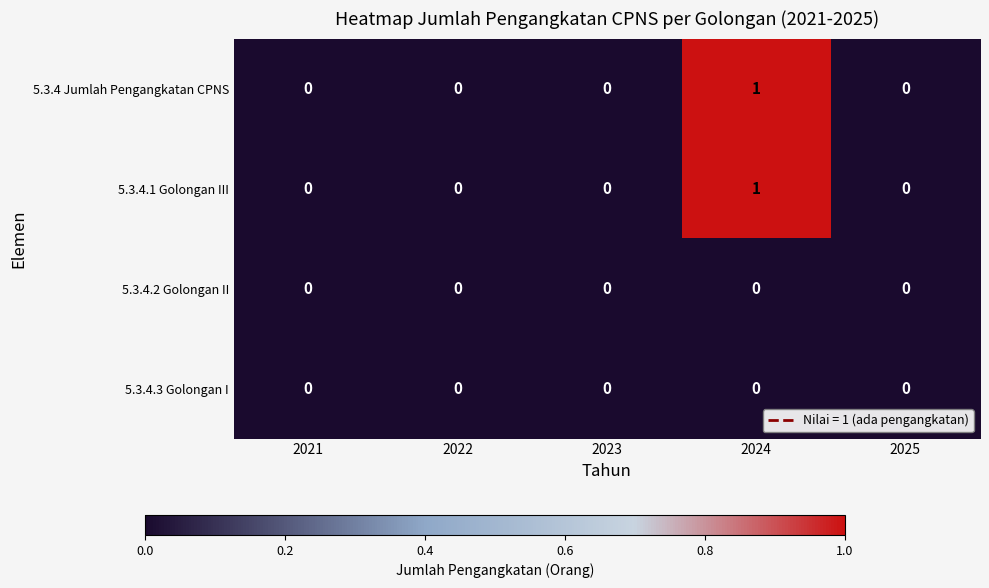

True or false: 5.3.4.2 Golongan II has a value of 0 at 2024.

True